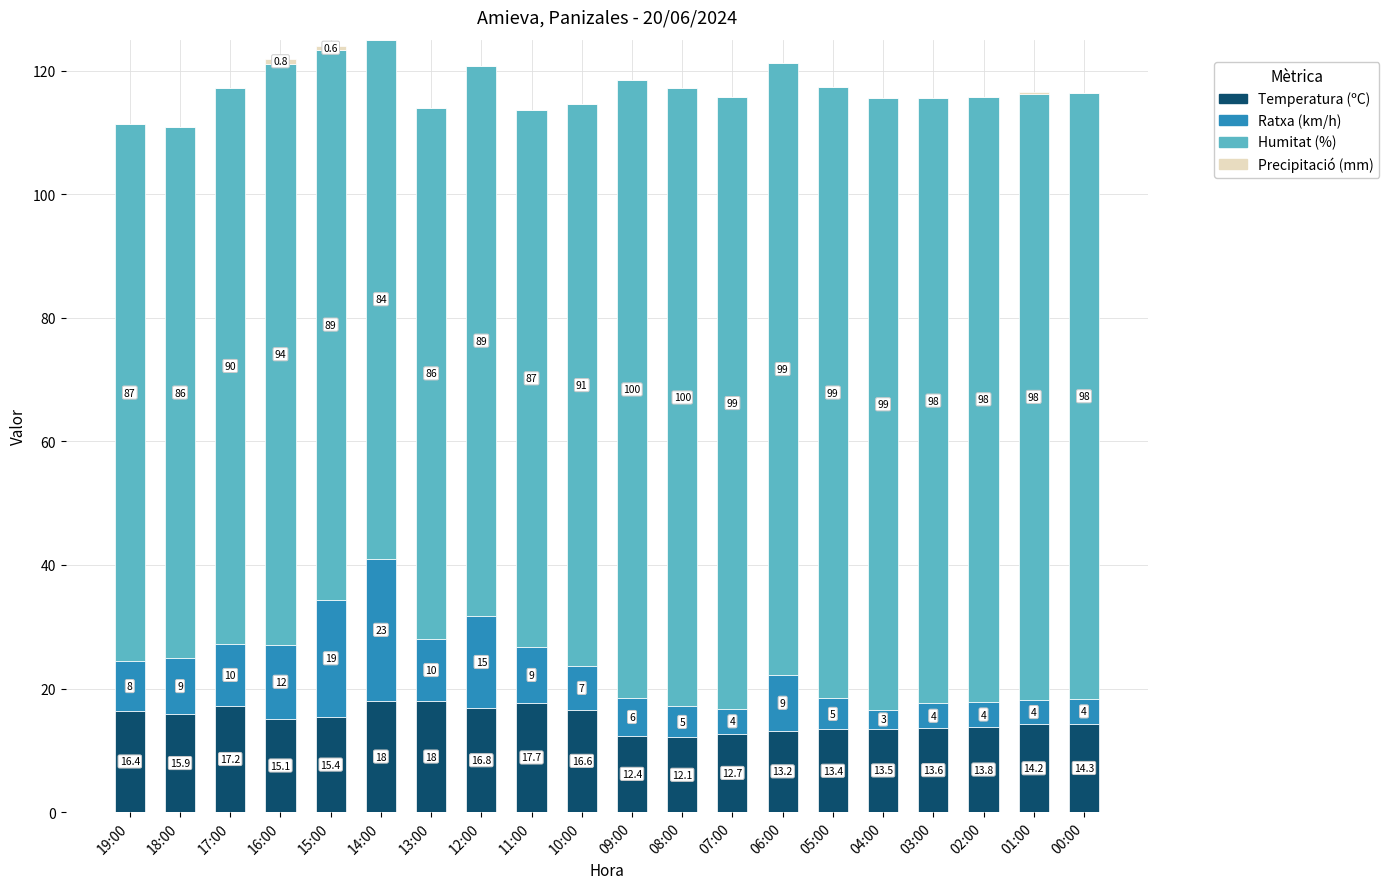

At which category is the sum across all series the highest?

14:00